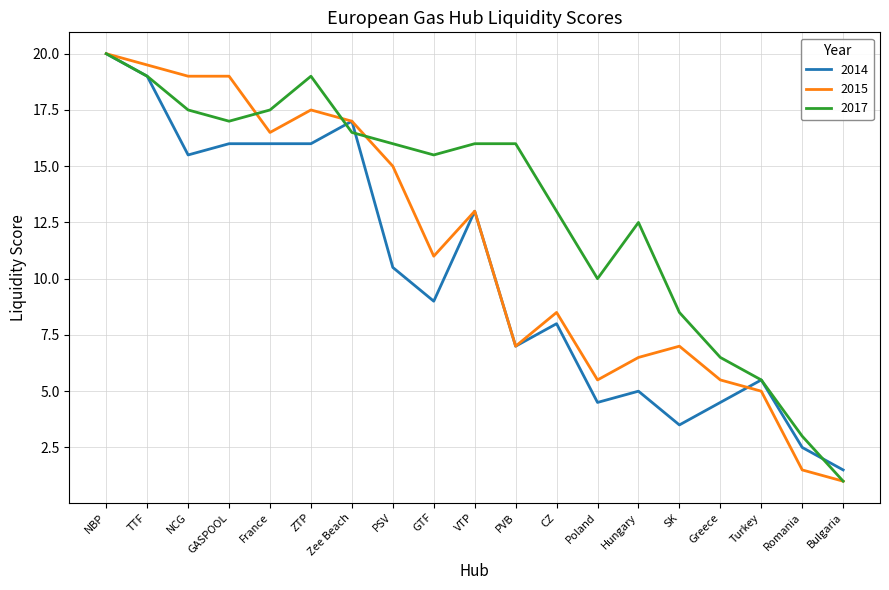

How many lines are shown in the chart?

3